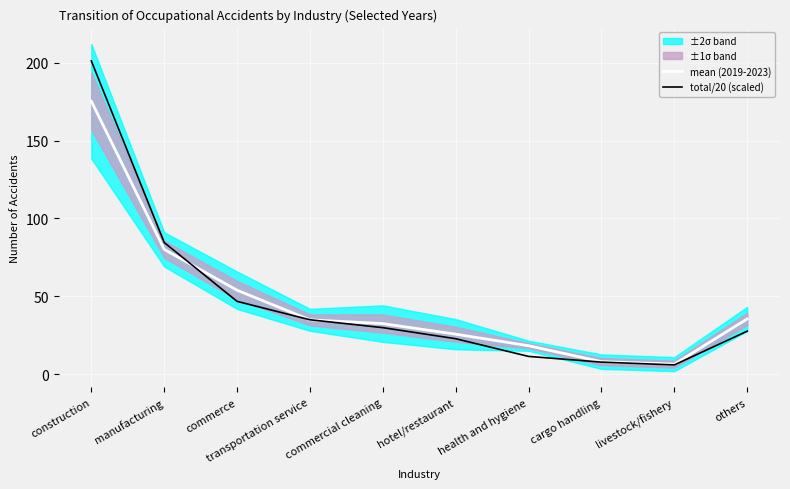

Is it true that mean (2019-2023) equals 5.3 at health and hygiene?

False